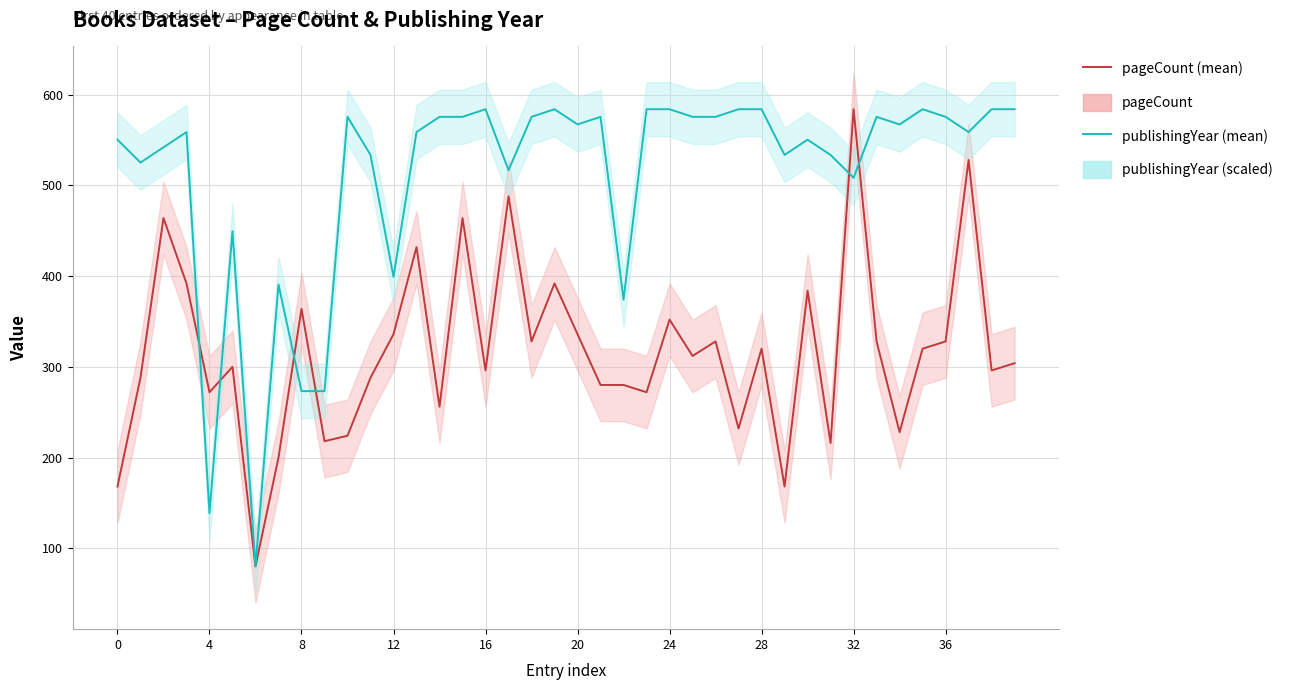

The value of publishingYear at 31 is 533.6. True or false?

True